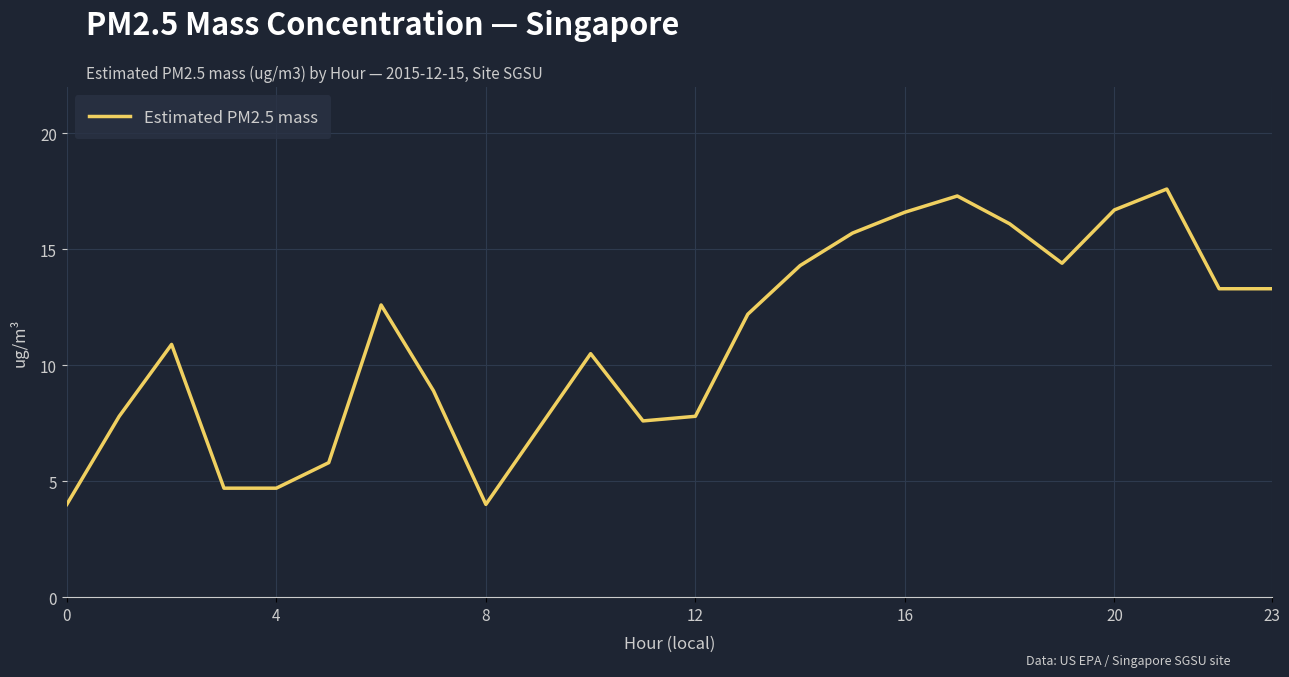

What is the difference between the maximum and minimum values?

13.6